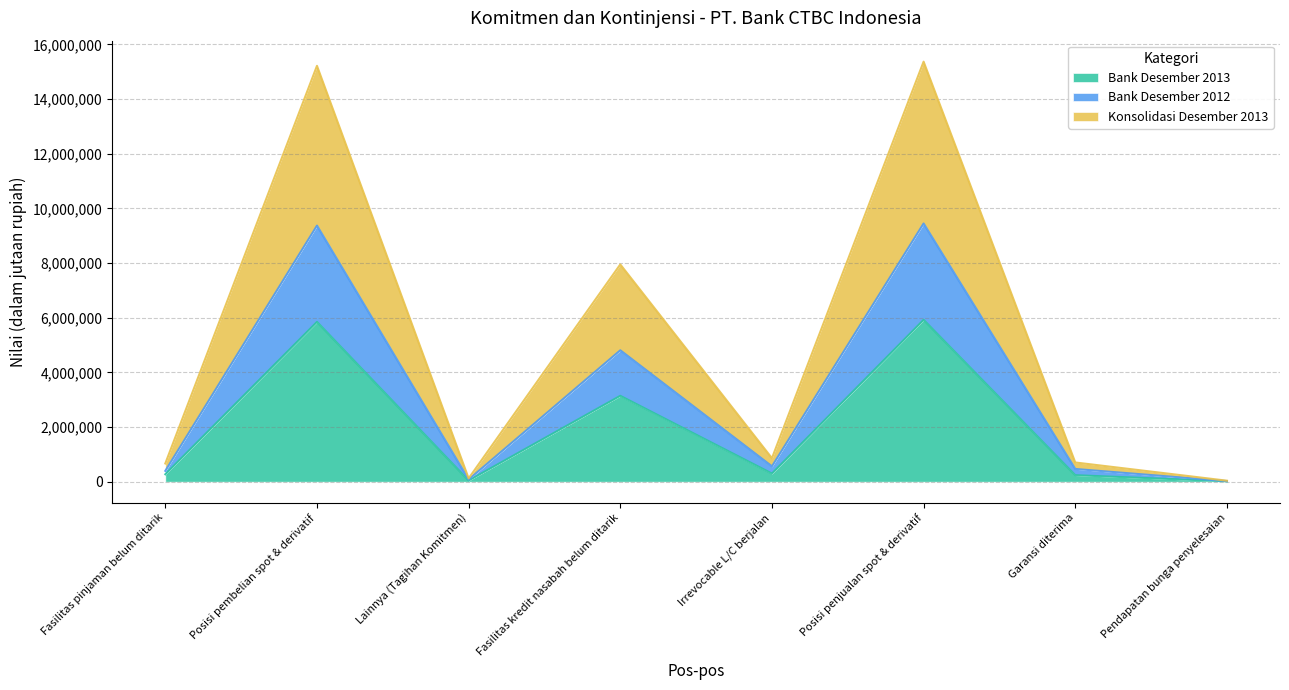

What is the difference between the Bank Desember 2013 values at Fasilitas kredit nasabah belum ditarik and Lainnya (Tagihan Komitmen)?

3099732